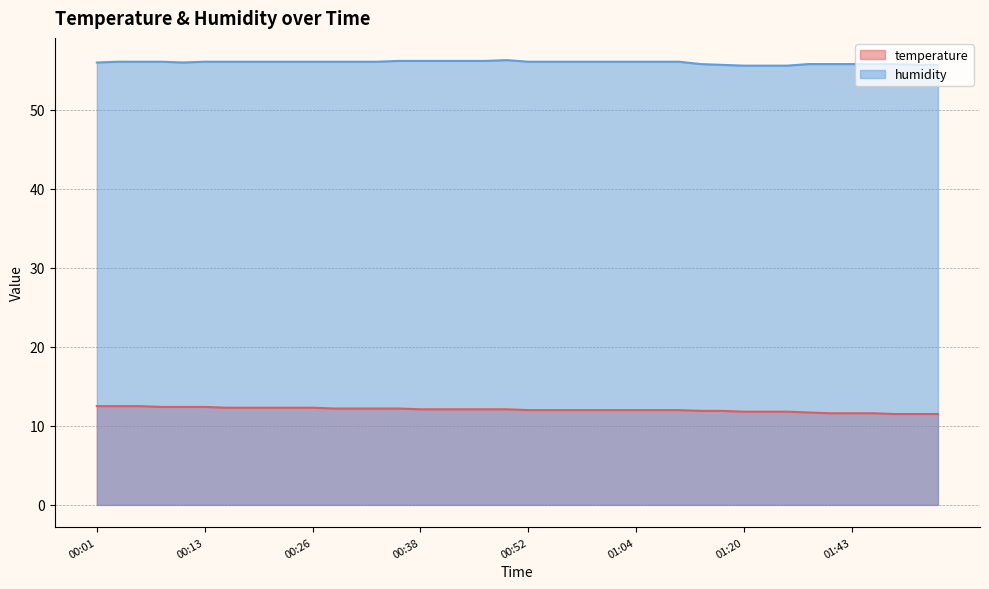

How many lines are shown in the chart?

2